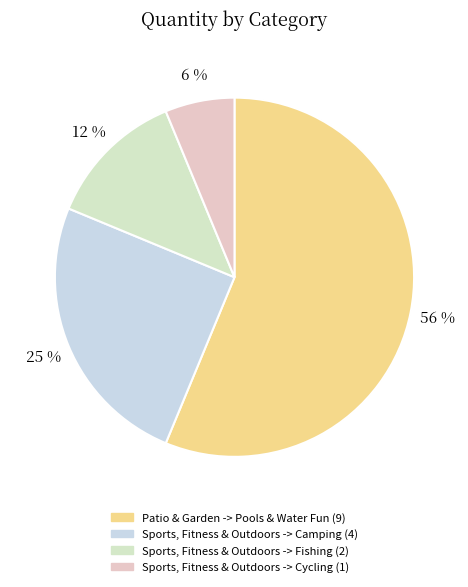

How many segments does this pie chart have?

4